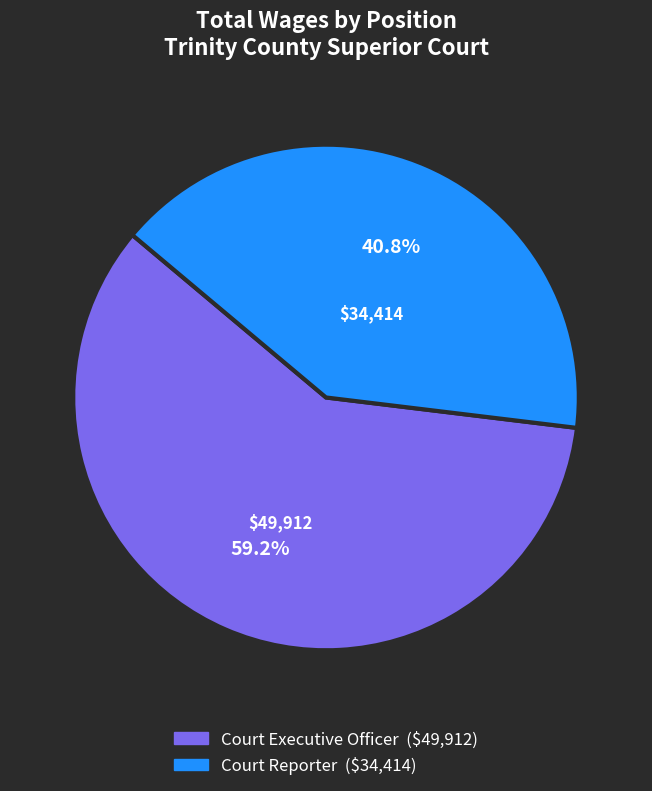

How many segments does this pie chart have?

2